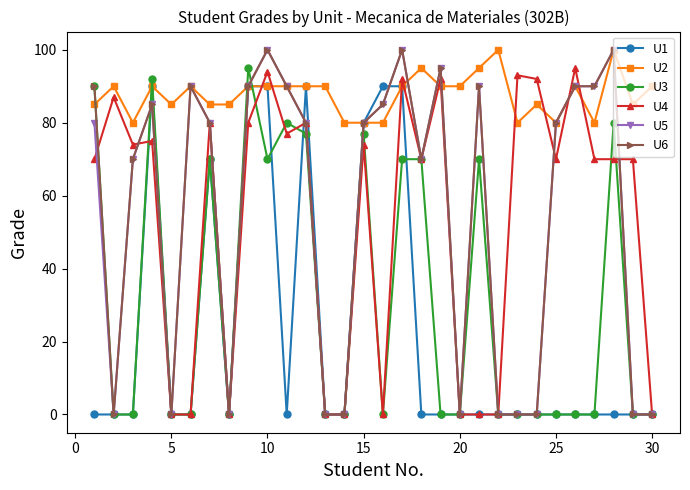

What is the maximum value shown in the chart?

100